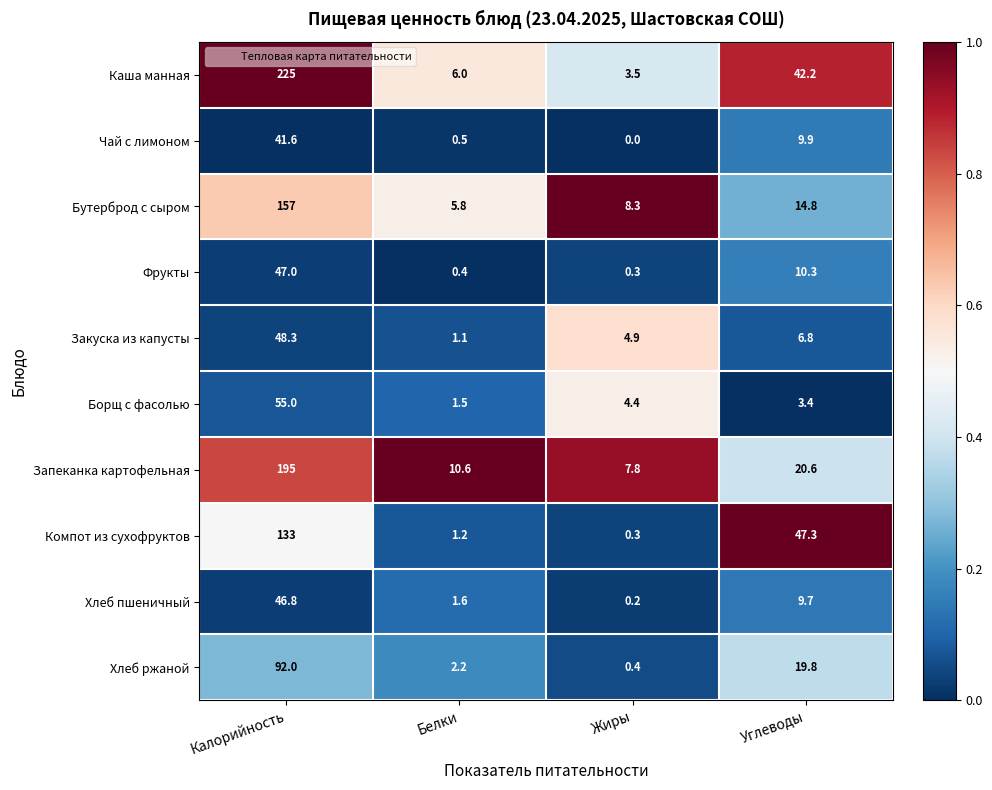

What is the total value across all series at Углеводы?

184.8